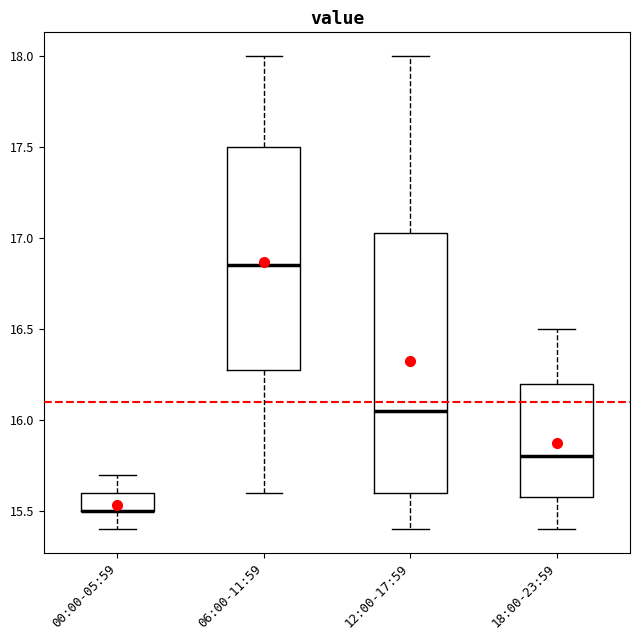

Comparing the boxes themselves (not the whiskers), which one is the tallest?

12:00-17:59